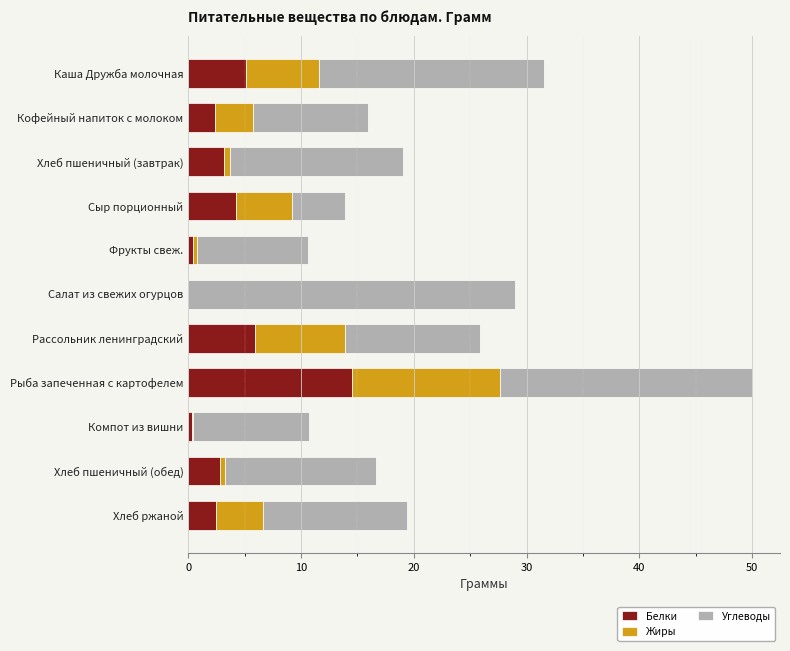

What is the sum of all Белки values?

41.2